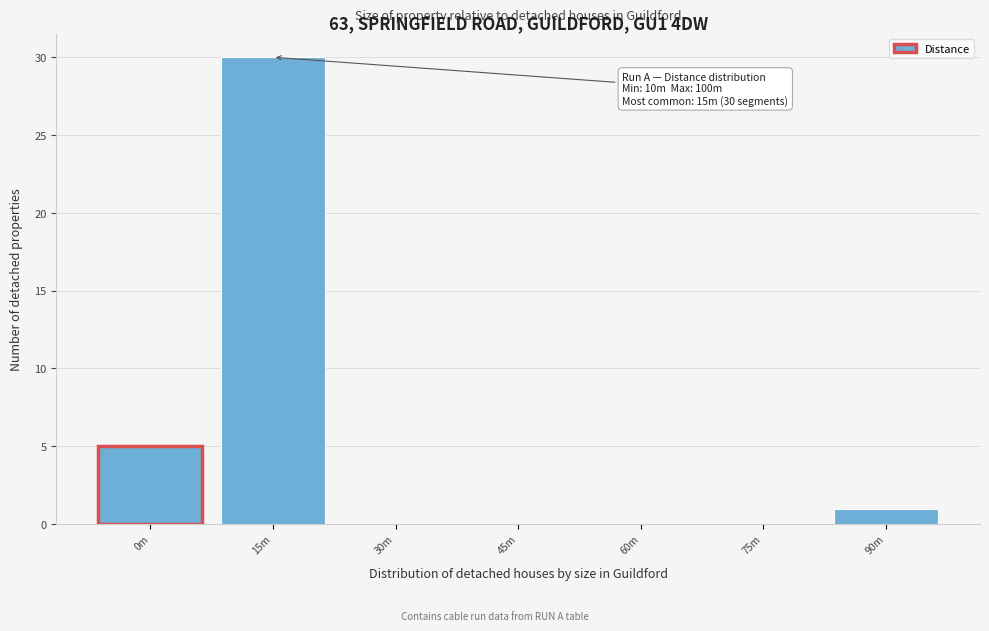

Reading right to left, transcribe all the data shown in this chart.

90m=1	75m=0	60m=0	45m=0	30m=0	15m=30	0m=5